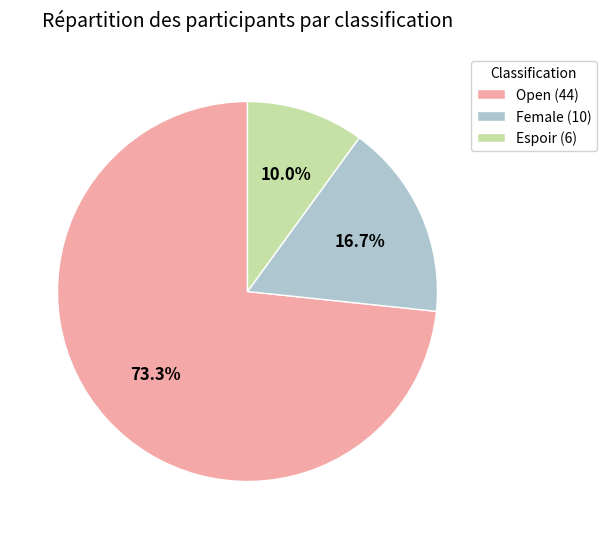

True or false: Open accounts for 80% of the total.

False